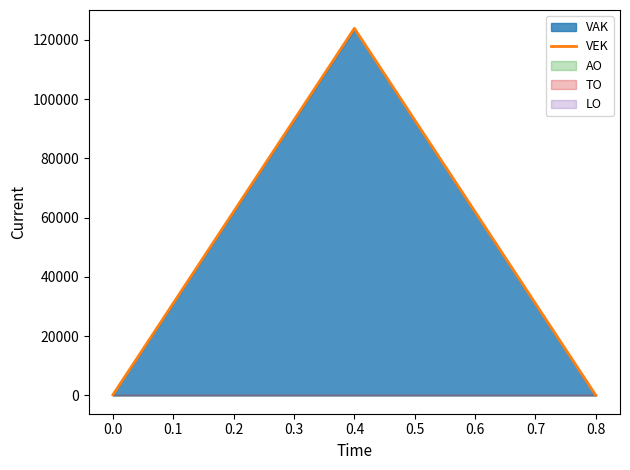

Does the chart have visible grid lines?

No